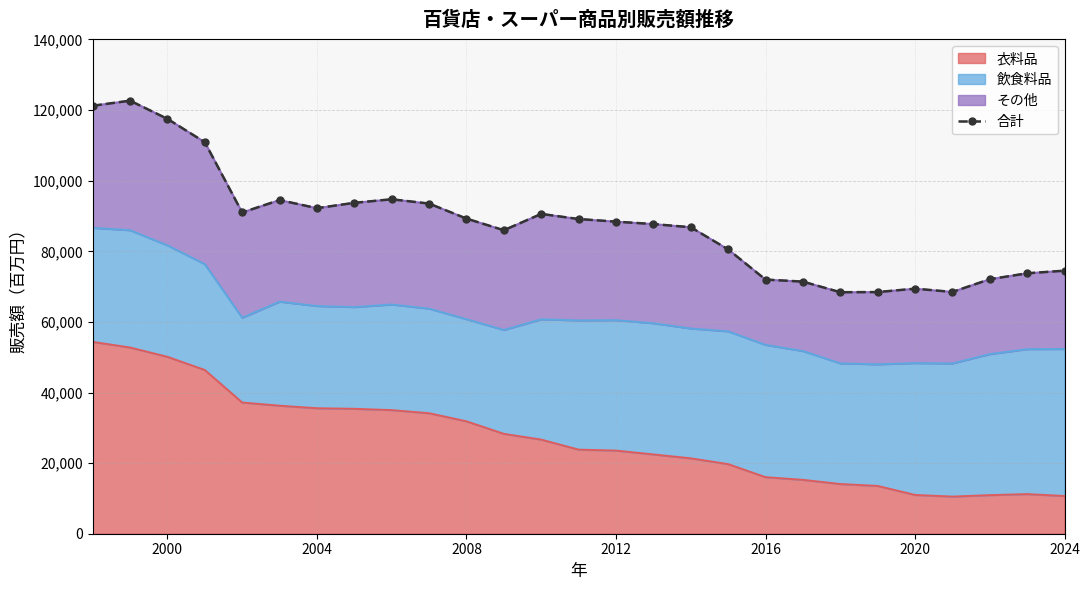

The value of 衣料品 at 2020 is 19134. True or false?

False